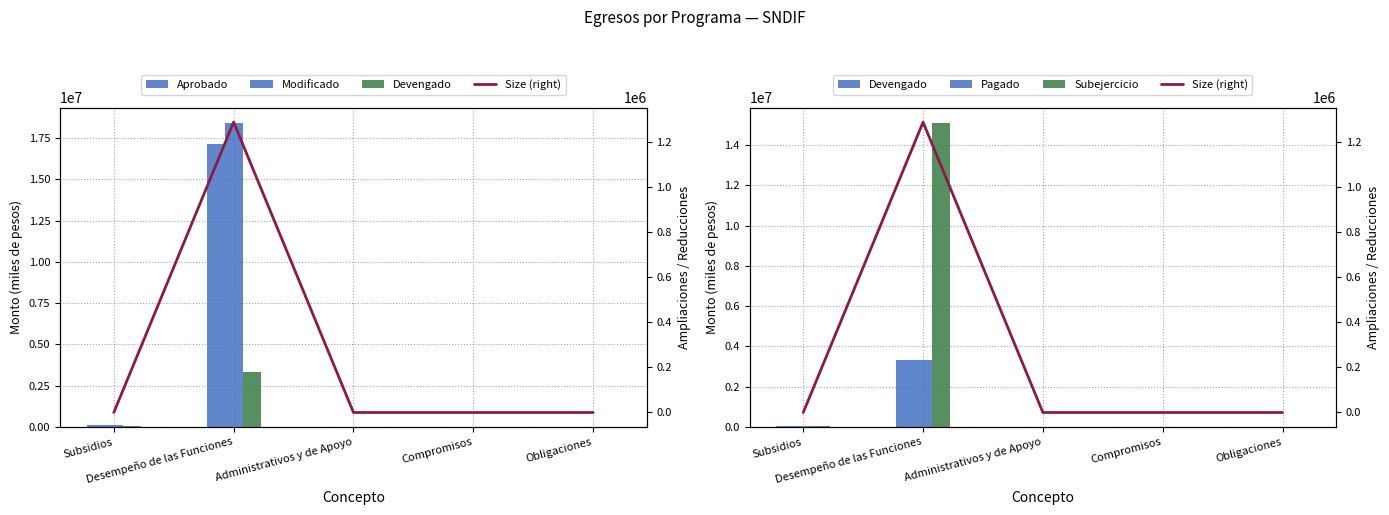

What is the maximum value for Pagado?

3314990.5